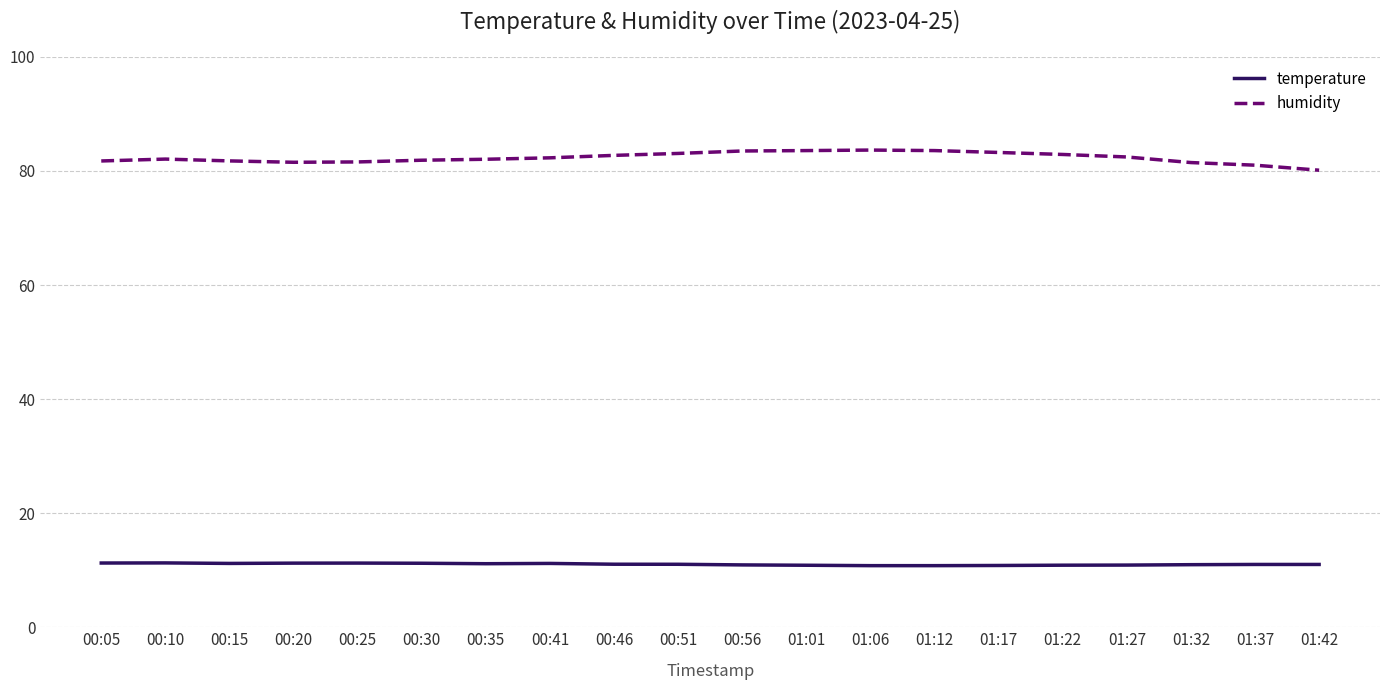

In humidity, how many points are lower than both neighbors (excluding endpoints)?

1